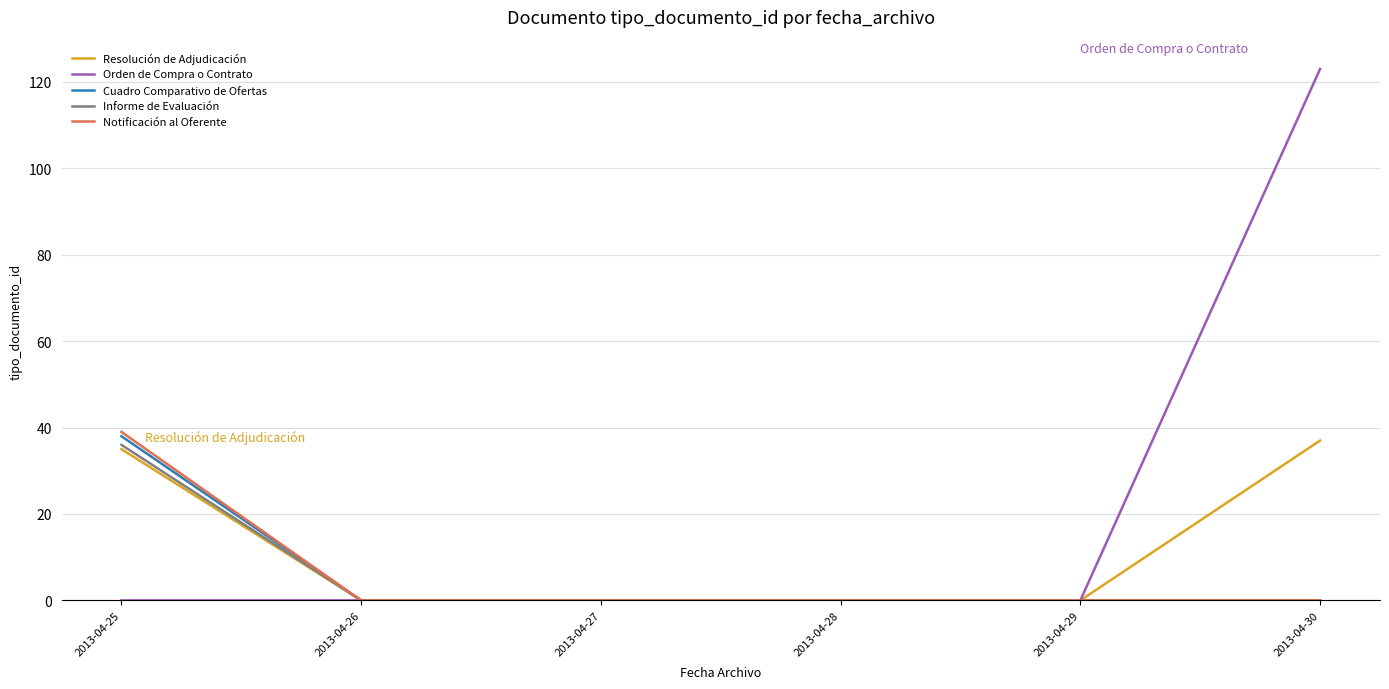

The Cuadro Comparativo de Ofertas series shows 0 at 2013-04-26. True or false?

True